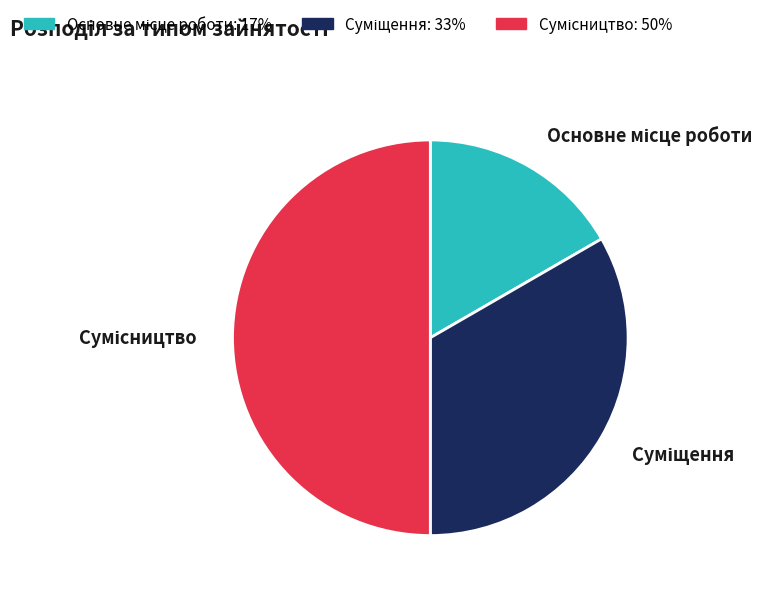

Count the number of slices in the pie.

3